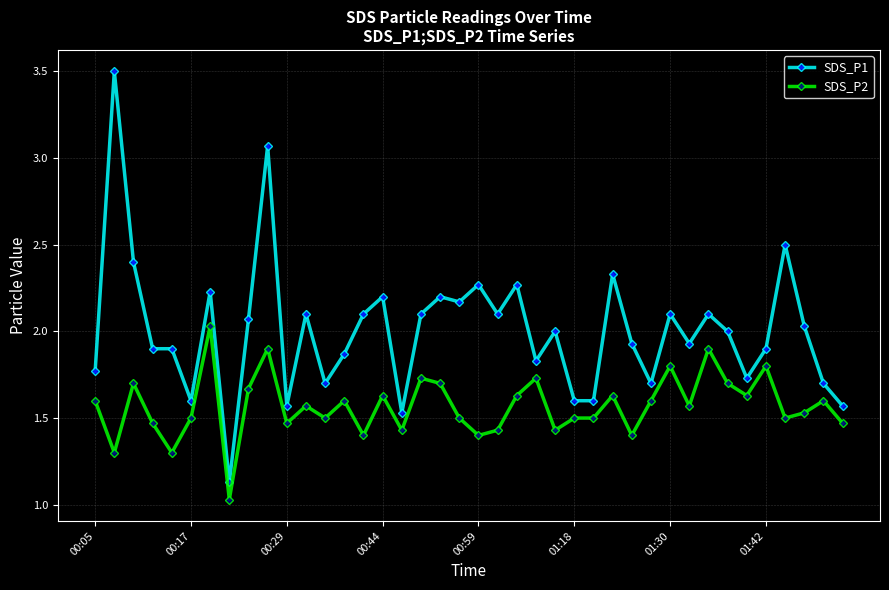

What is the greatest value displayed?

3.5